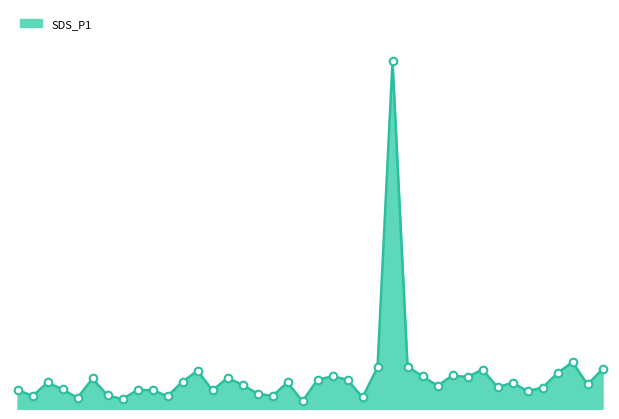

Does the chart have visible grid lines?

No